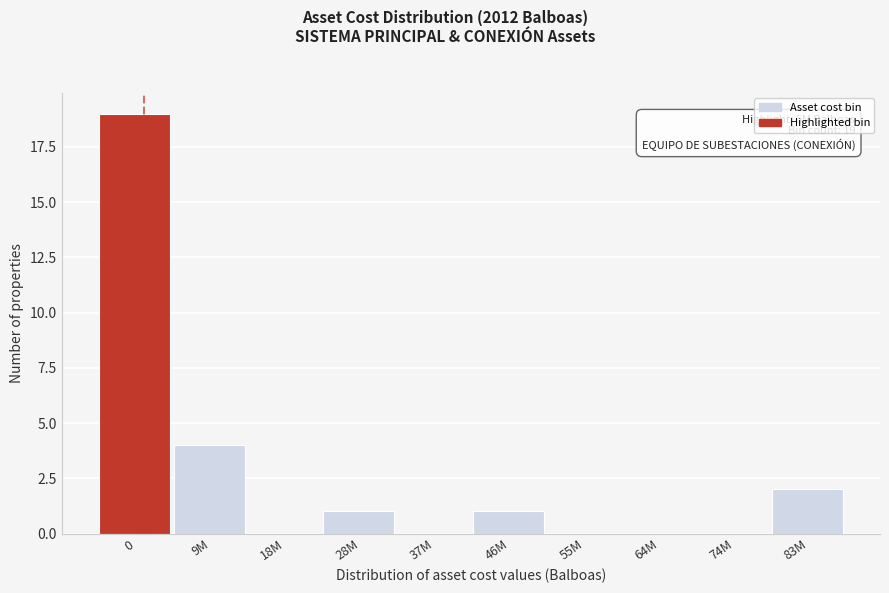

Reading right to left, list all the values displayed in this chart.

83M=2	74M=0	64M=0	55M=0	46M=1	37M=0	28M=1	18M=0	9M=4	0=19